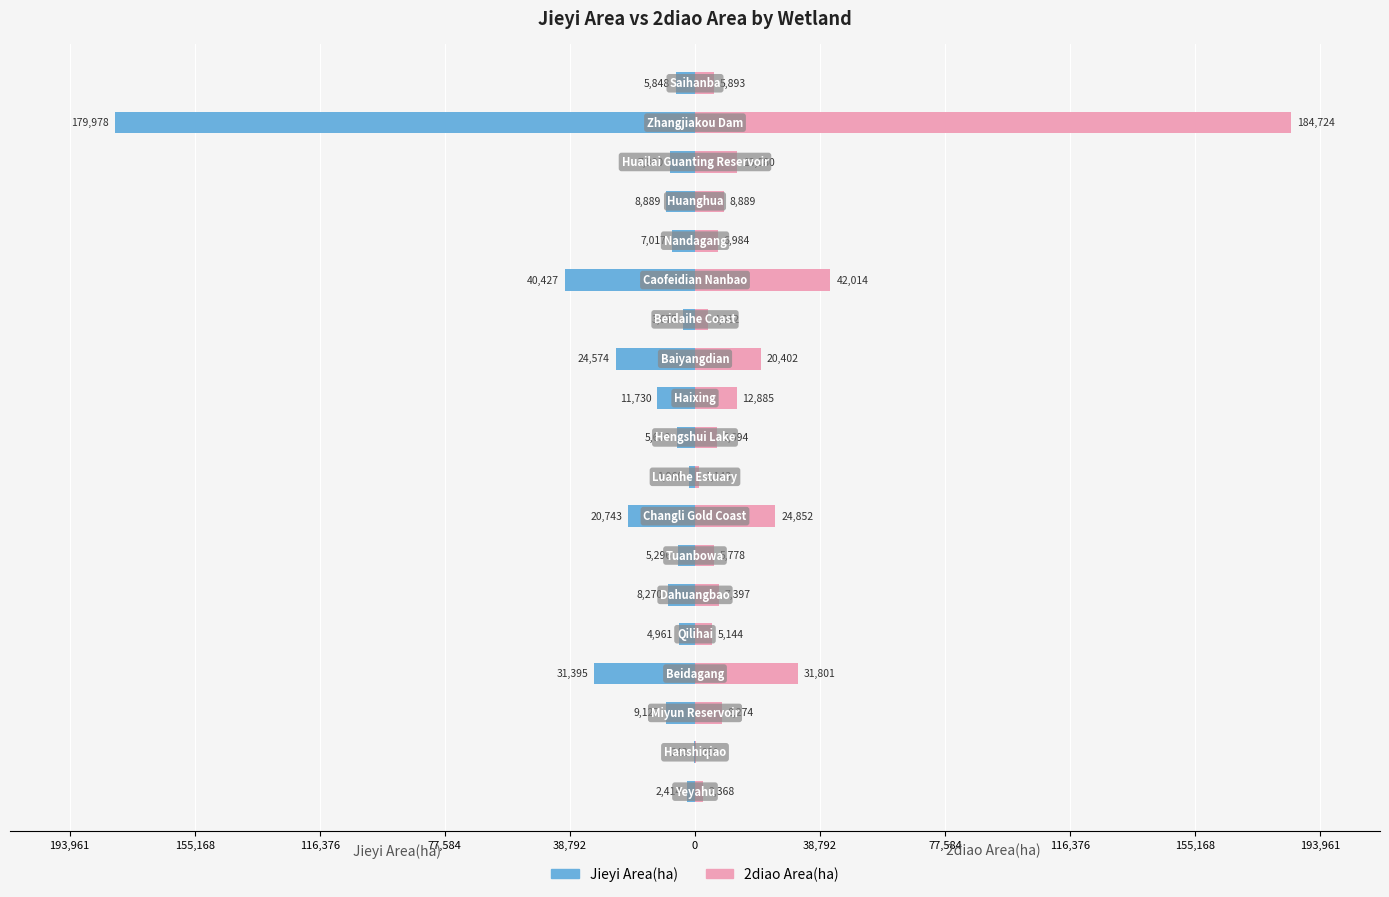

What is the lowest value of the 2diao Area(ha) series?

279.8